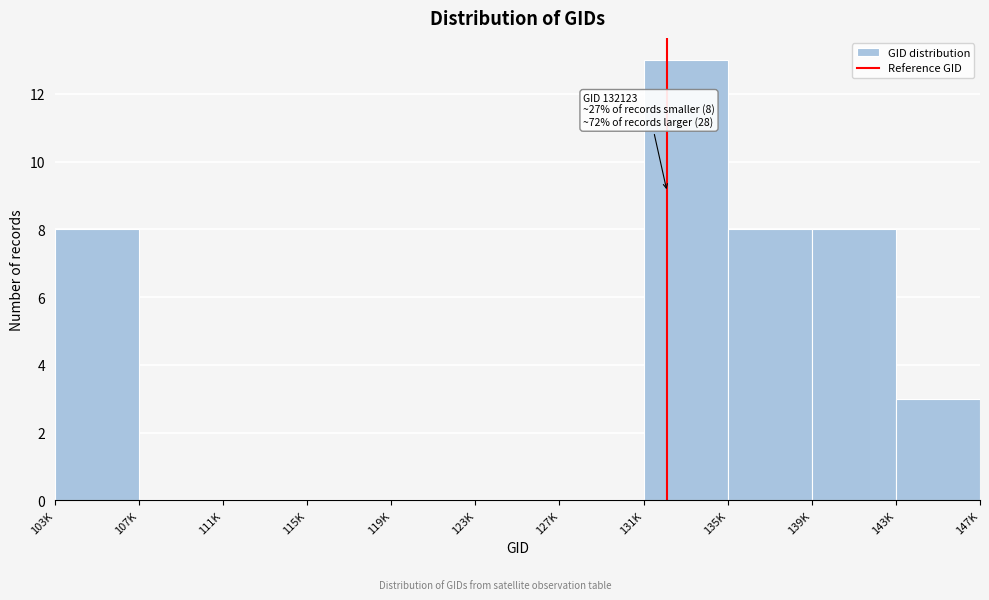

Reading left to right, list all the values displayed in this chart.

103K=8	107K=0	111K=0	115K=0	119K=0	123K=0	127K=0	131K=13	135K=8	139K=8	143K=3